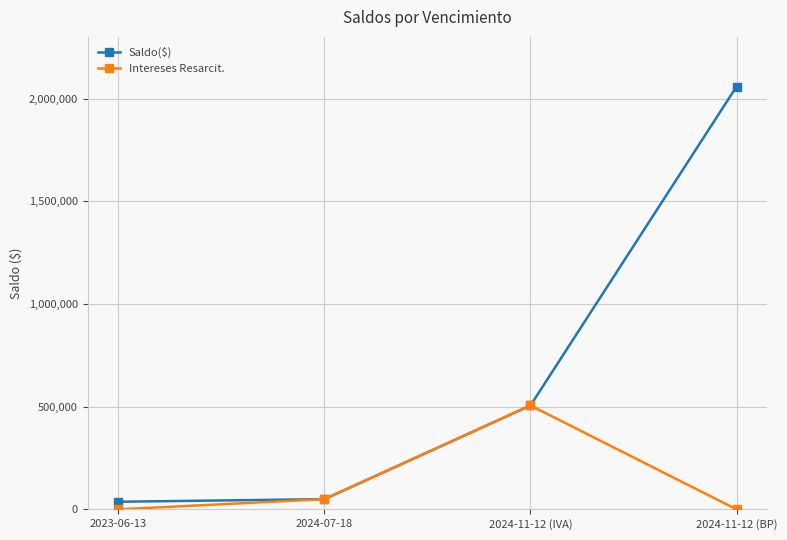

What is the value of the Intereses Resarcit. point at the 2nd from the left?

49637.4